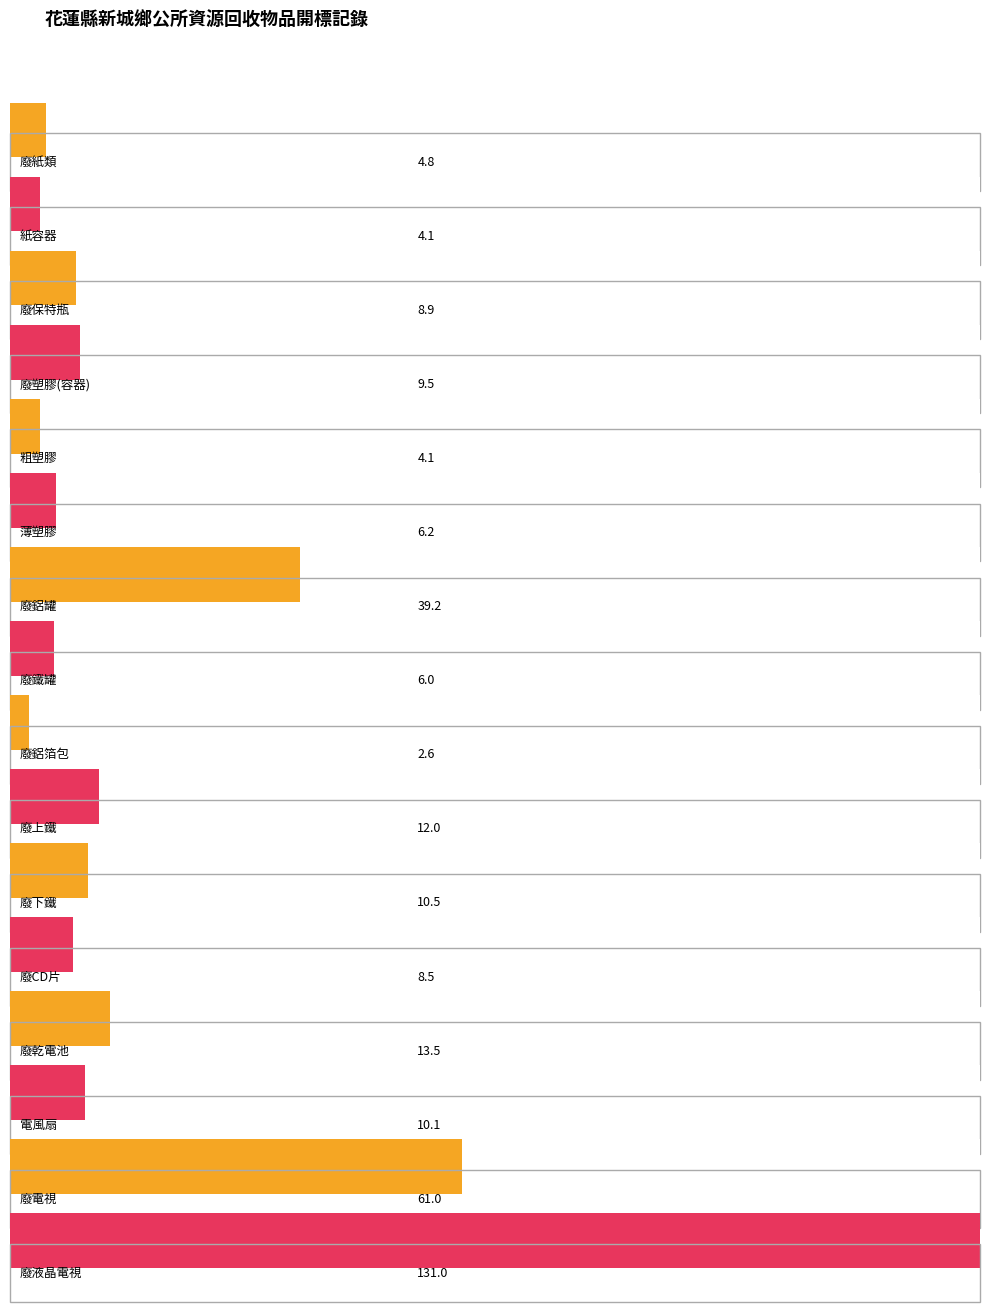

What is the difference between the maximum and second lowest values in the 單位價格 series?

126.9